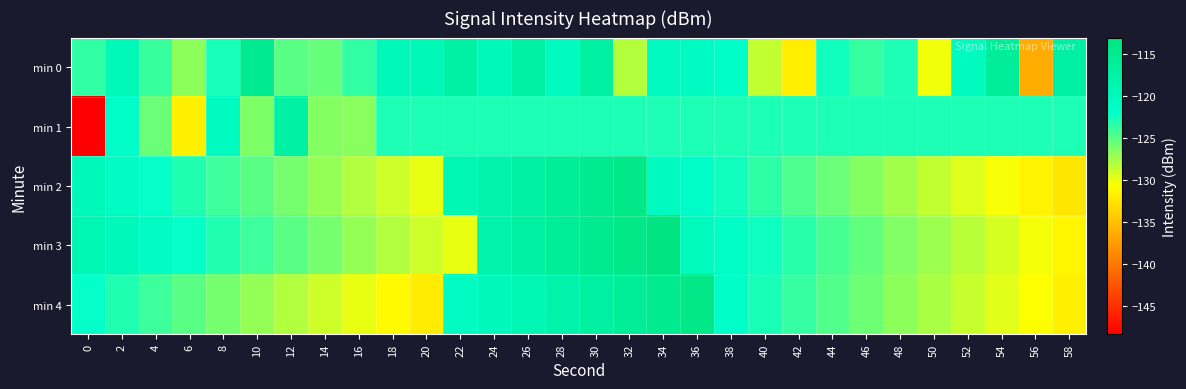

Reading left to right, transcribe all the data shown in this chart.

min 0: 0=-123.6	2=-119.7	4=-123.9	6=-126.7	8=-122.6	10=-115.1	12=-125.0	14=-125.4	16=-123.6	18=-119.9	20=-119.6	22=-117.4	24=-120.0	26=-117.0	28=-120.4	30=-116.9	32=-128.2	34=-120.4	36=-120.9	38=-121.6	40=-128.5	42=-131.9	44=-122.5	46=-123.7	48=-122.9	50=-130.2	52=-120.4	54=-116.2	56=-136.5	58=-116.9
min 1: 0=-148.4	2=-121.4	4=-125.5	6=-131.8	8=-120.6	10=-126.3	12=-117.3	14=-126.5	16=-126.6	18=-122.9	20=-122.9	22=-122.9	24=-122.9	26=-122.9	28=-122.9	30=-122.9	32=-122.9	34=-122.9	36=-122.9	38=-122.9	40=-122.9	42=-122.9	44=-122.9	46=-122.9	48=-122.9	50=-122.9	52=-122.9	54=-122.9	56=-122.9	58=-122.9
min 2: 0=-120.0	2=-121.0	4=-122.0	6=-123.0	8=-124.0	10=-125.0	12=-126.0	14=-127.0	16=-128.0	18=-129.0	20=-130.0	22=-119.0	24=-118.0	26=-117.0	28=-116.0	30=-115.0	32=-114.0	34=-120.5	36=-121.5	38=-122.5	40=-123.5	42=-124.5	44=-125.5	46=-126.5	48=-127.5	50=-128.5	52=-129.5	54=-130.5	56=-131.5	58=-132.5
min 3: 0=-119.0	2=-120.0	4=-121.0	6=-122.0	8=-123.0	10=-124.0	12=-125.0	14=-126.0	16=-127.0	18=-128.0	20=-129.0	22=-130.0	24=-118.0	26=-117.0	28=-116.0	30=-115.0	32=-114.0	34=-113.0	36=-120.3	38=-121.3	40=-122.3	42=-123.3	44=-124.3	46=-125.3	48=-126.3	50=-127.3	52=-128.3	54=-129.3	56=-130.3	58=-131.3
min 4: 0=-122.0	2=-123.0	4=-124.0	6=-125.0	8=-126.0	10=-127.0	12=-128.0	14=-129.0	16=-130.0	18=-131.0	20=-132.0	22=-121.0	24=-120.0	26=-119.0	28=-118.0	30=-117.0	32=-116.0	34=-115.0	36=-114.0	38=-121.7	40=-122.7	42=-123.7	44=-124.7	46=-125.7	48=-126.7	50=-127.7	52=-128.7	54=-129.7	56=-130.7	58=-131.7